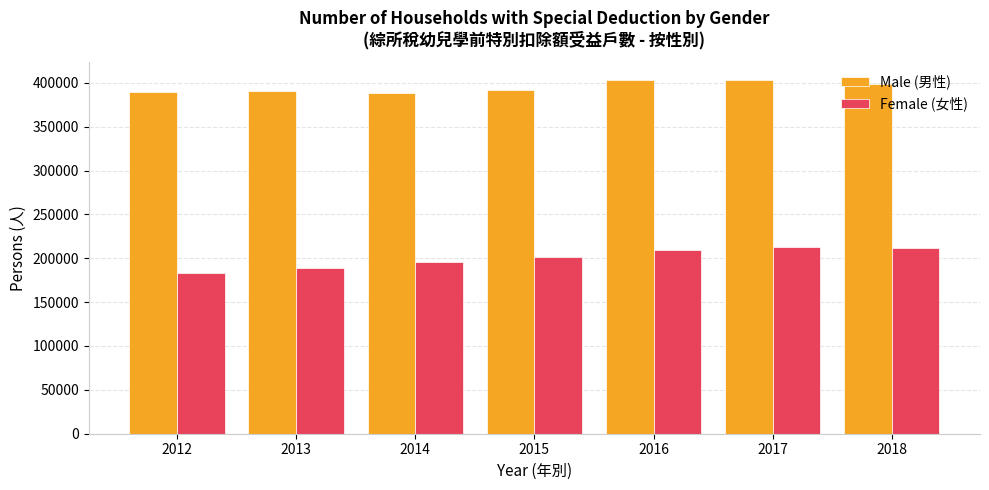

Rank the series by their maximum value, from lowest to highest.

Female (女性), Male (男性)